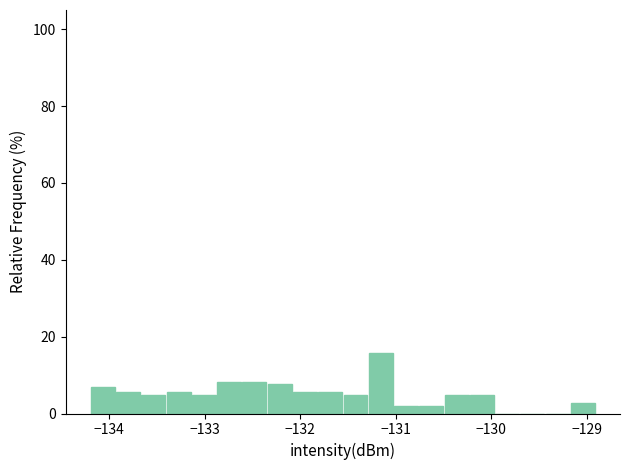

Around what value on the x-axis is the tallest bar? Give the approximate position of its centre, as read against the axis.

-131.2